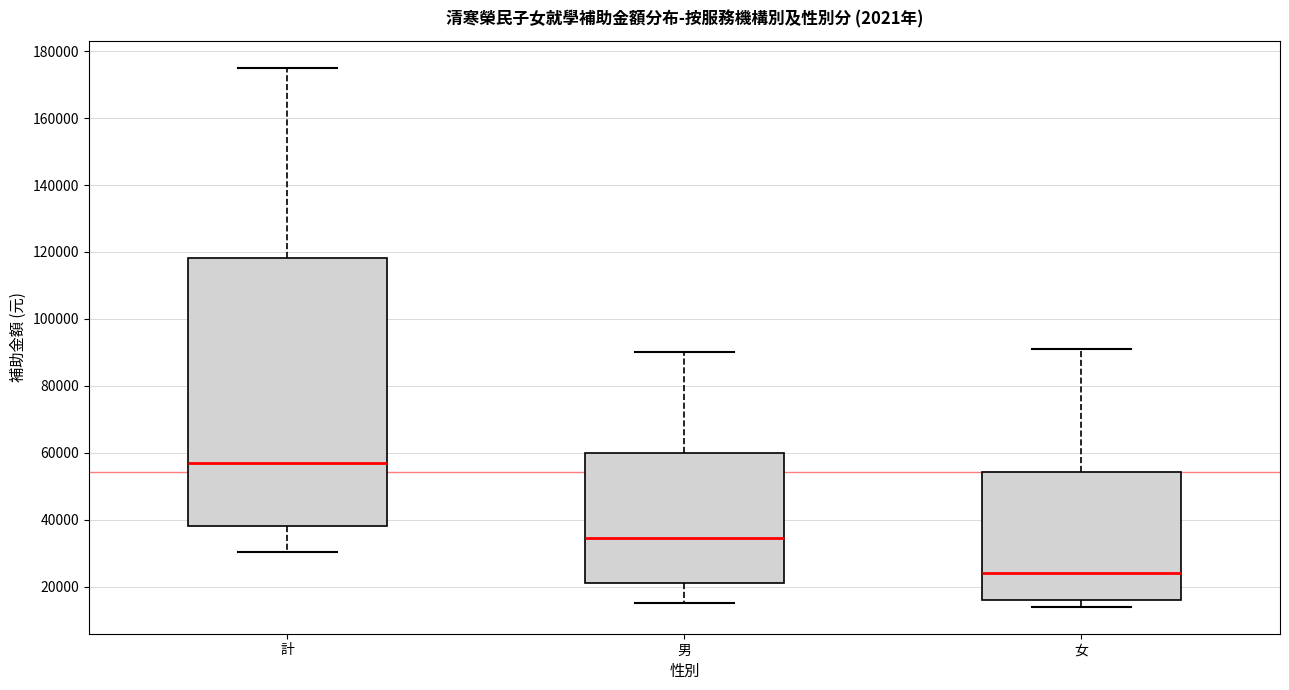

Where is the upper edge of the box for 男 on the y-axis? The values are not printed on the chart, so give them approximately, as read against the axis.

60000